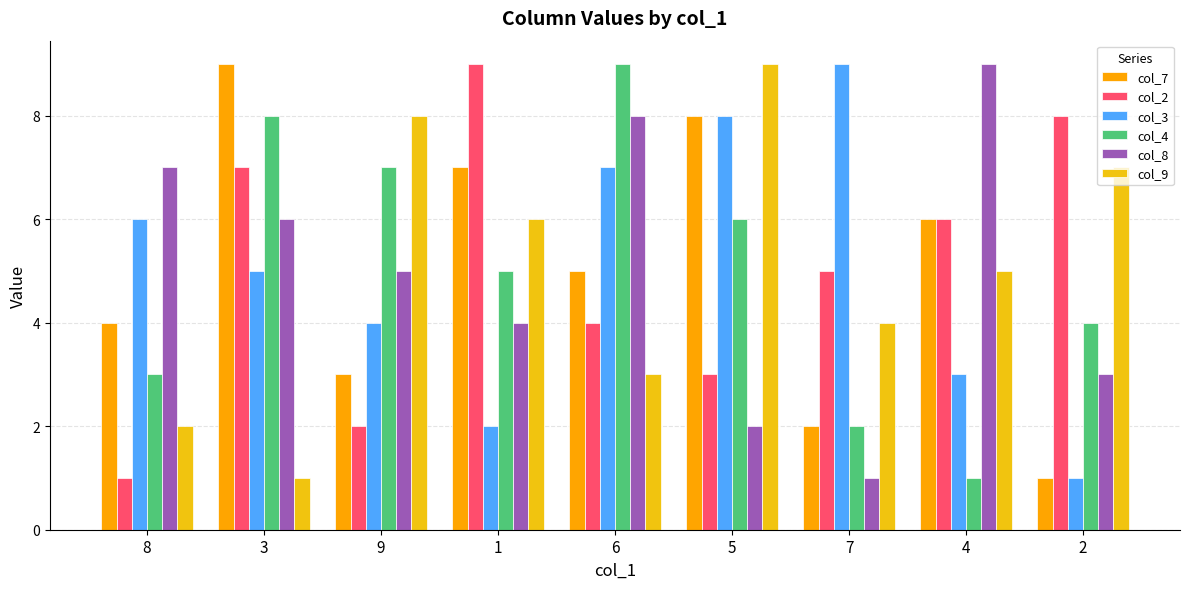

At which category is the sum across all series the highest?

3